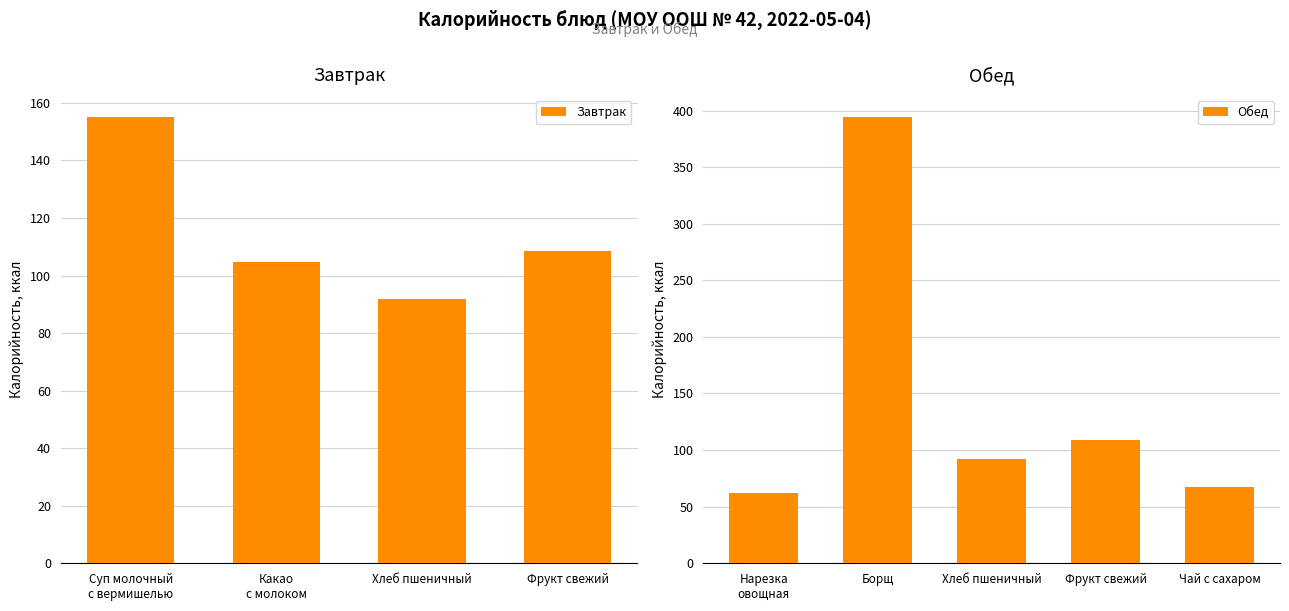

How many data points in Завтрак are less than 108?

2